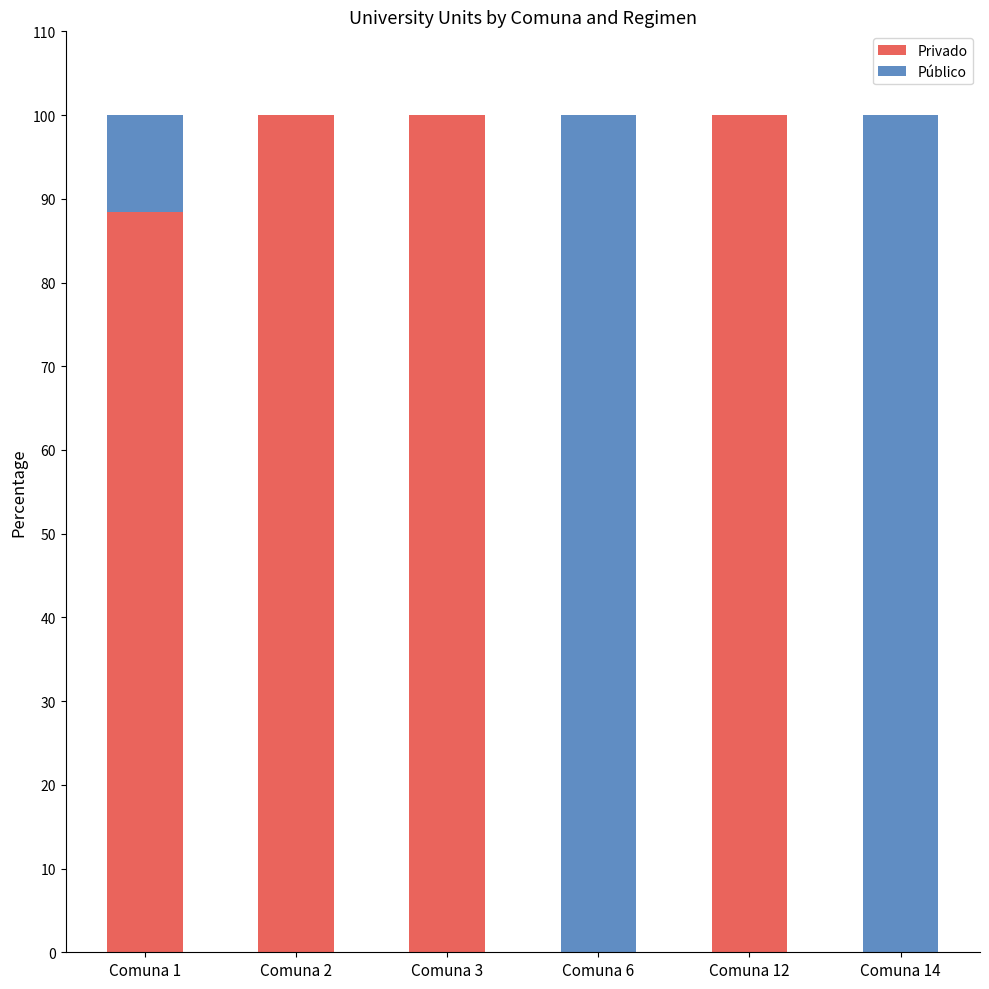

True or false: Privado has a value of 100.0 at Comuna 3.

True